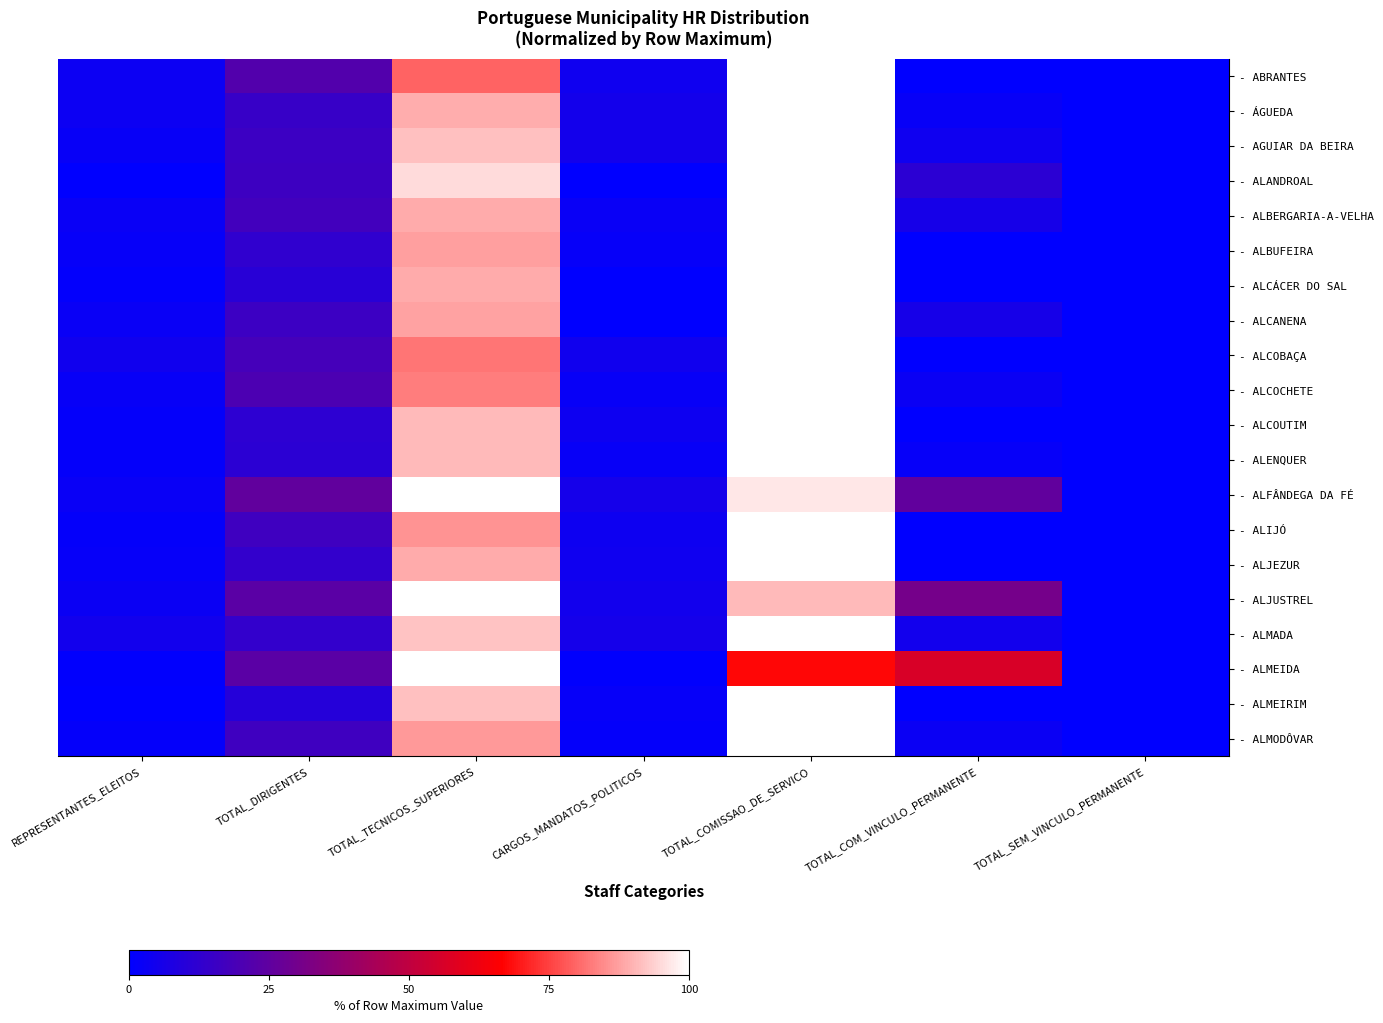

Rank the series by their maximum value, from highest to lowest.

ABRANTES, ÁGUEDA, AGUIAR DA BEIRA, ALANDROAL, ALBERGARIA-A-VELHA, ALBUFEIRA, ALCÁCER DO SAL, ALCANENA, ALCOBAÇA, ALCOCHETE, ALCOUTIM, ALENQUER, ALFÂNDEGA DA FÉ, ALIJÓ, ALJEZUR, ALJUSTREL, ALMADA, ALMEIDA, ALMEIRIM, ALMODÔVAR